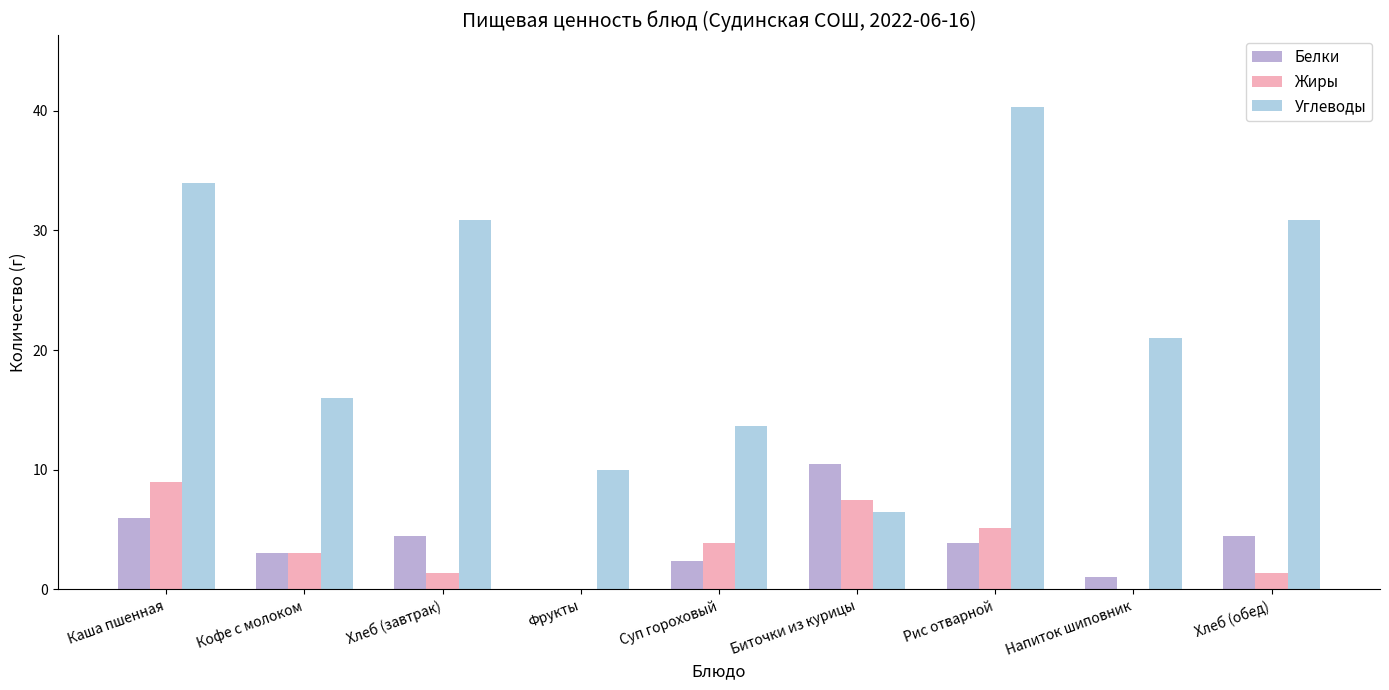

What is the sum of all Углеводы values?

203.1